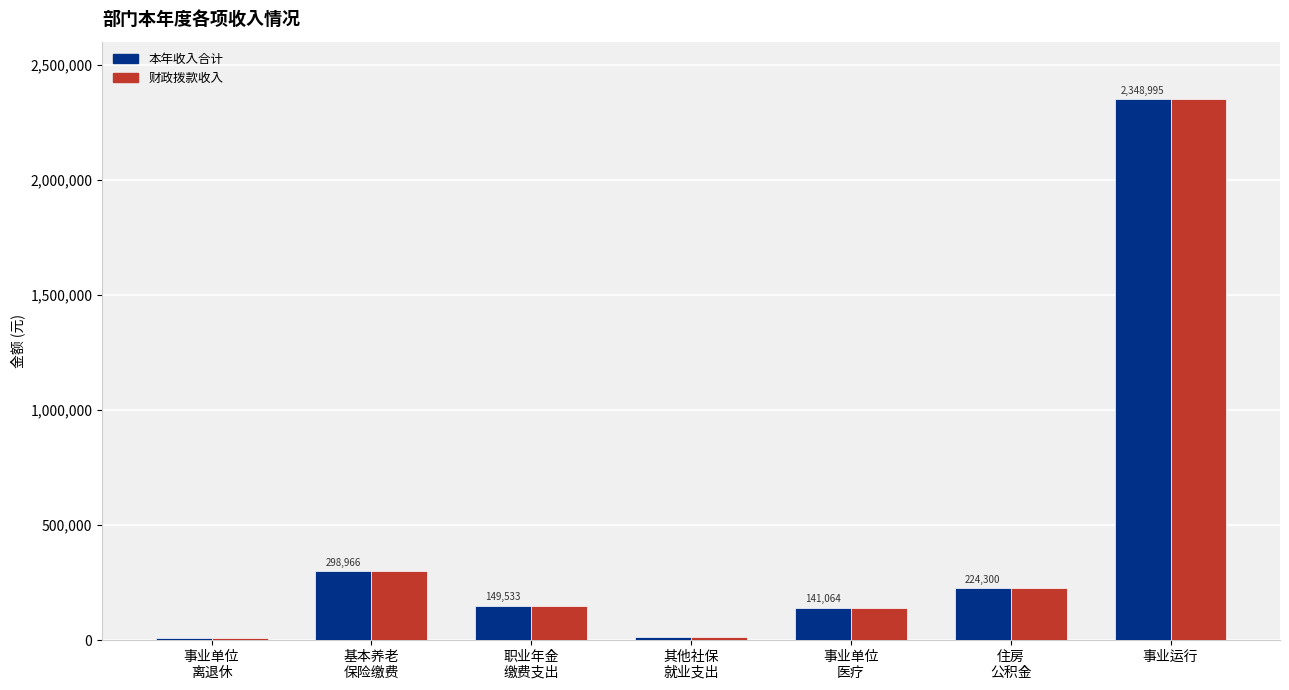

What is the difference between the maximum and second lowest values in the 本年收入合计 series?

2335911.2